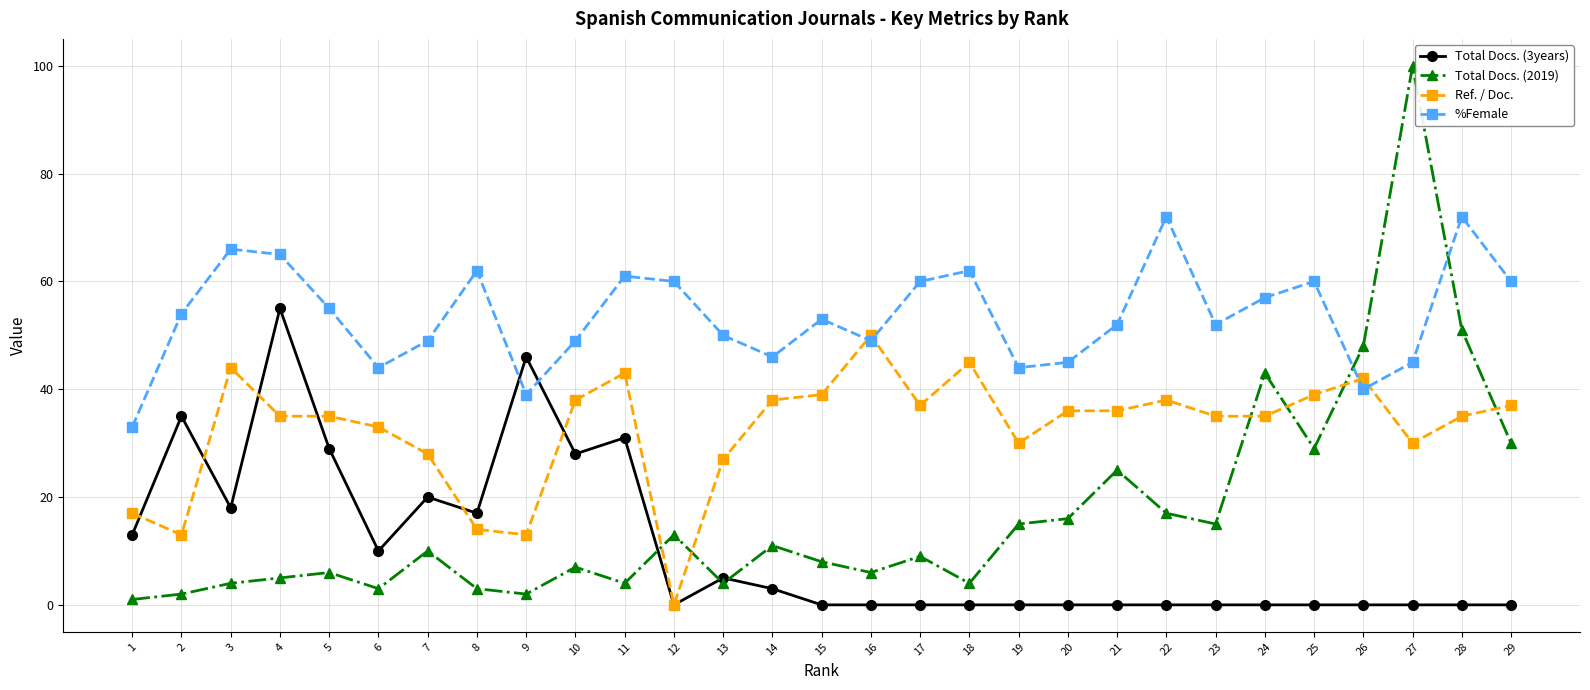

What is the difference between the maximum and minimum values in the Total Docs. (3years) series?

55